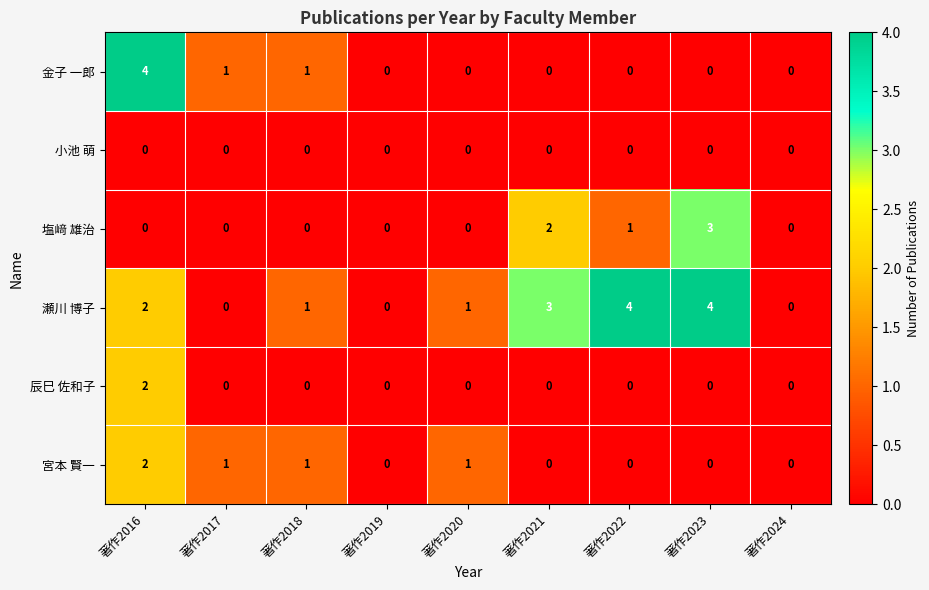

The value of 辰巳 佐和子 at 著作2017 is 0. True or false?

True